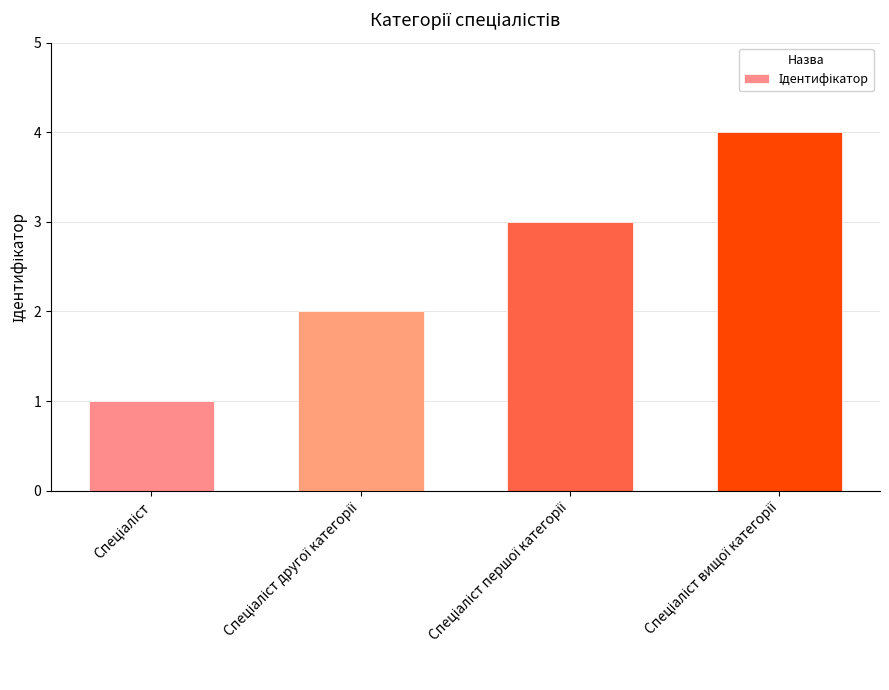

What is the greatest value displayed?

4